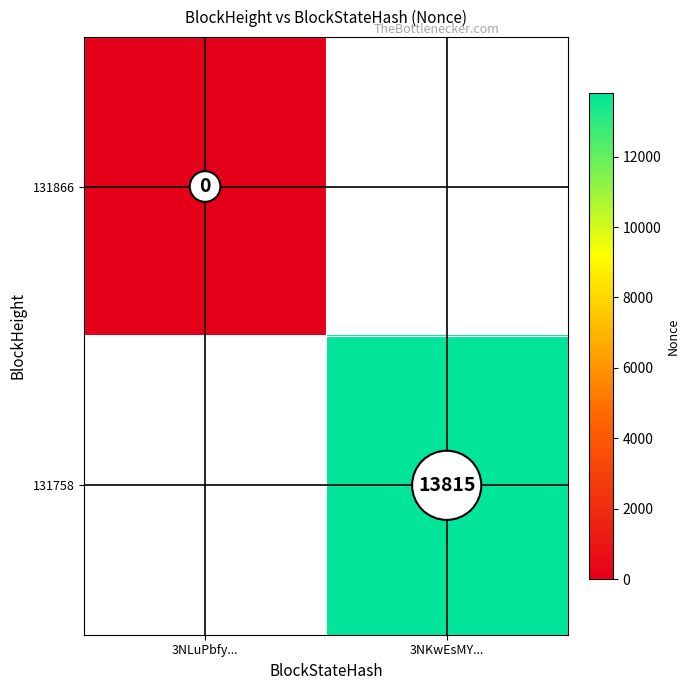

The value of 131758 at 3NKwEsMY... is 13815. True or false?

True